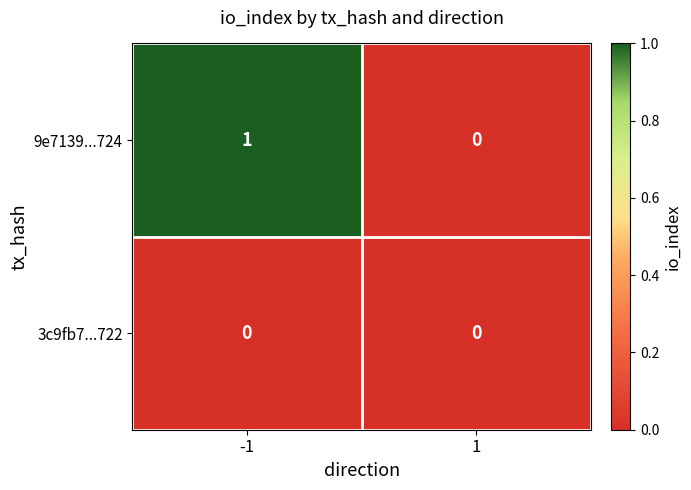

Which series has the largest range (max minus min)?

9e7139...724